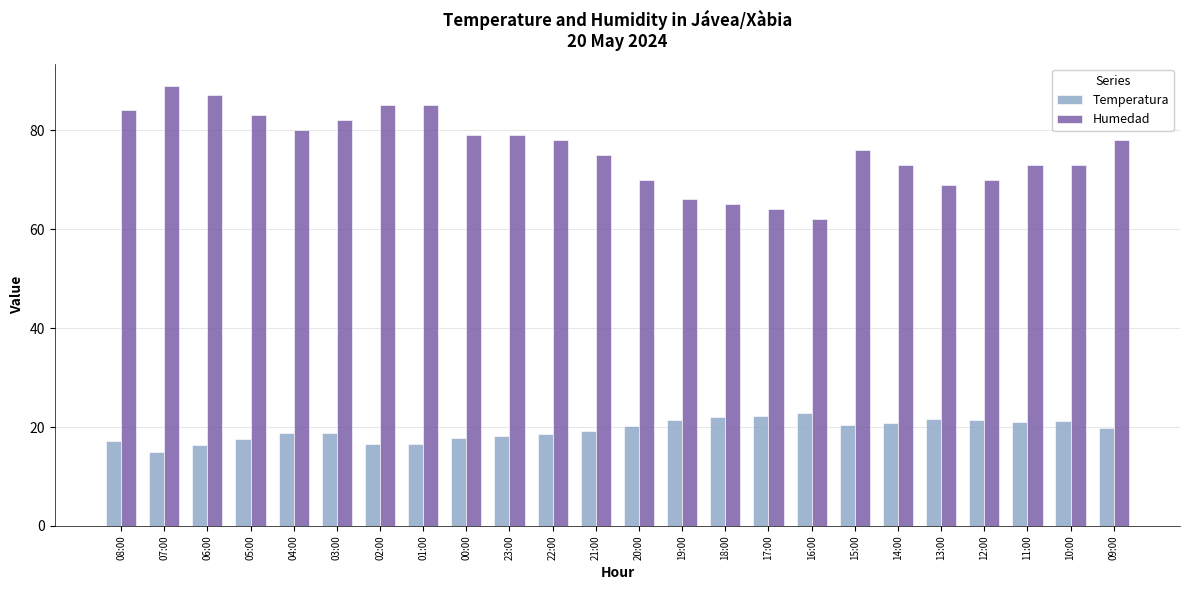

Count the number of data series in this chart.

2